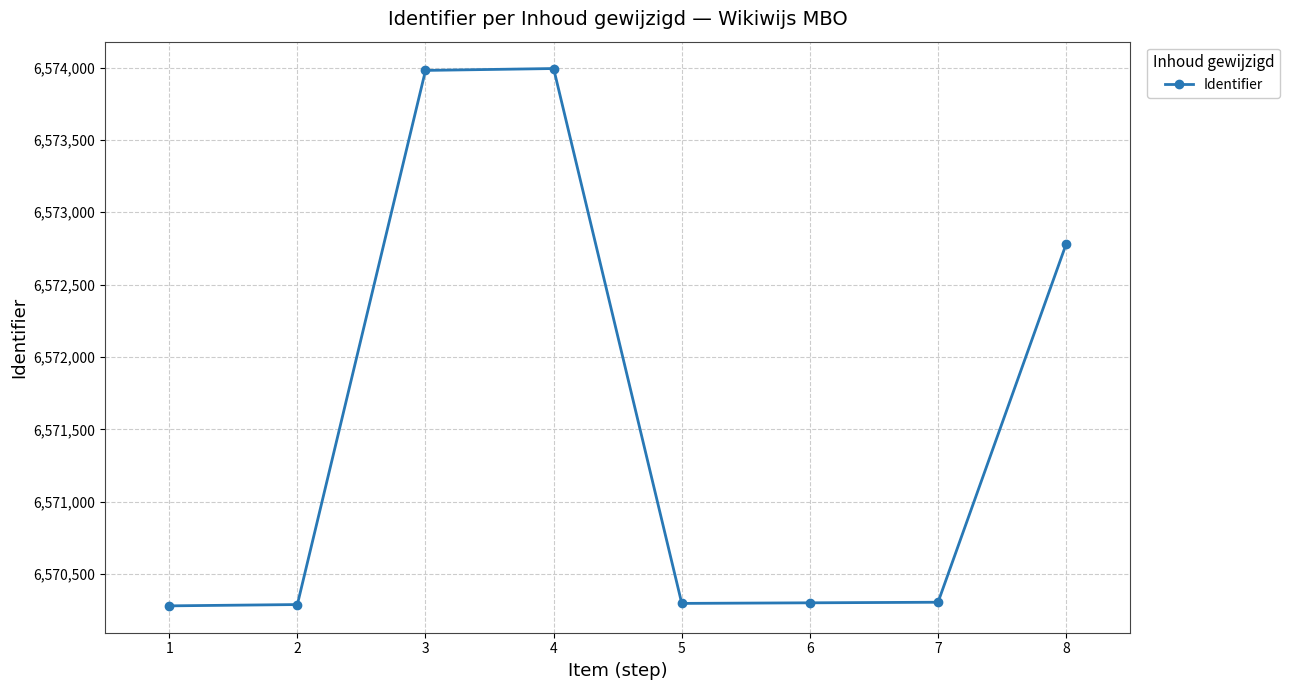

How many values are below 6570306?

4